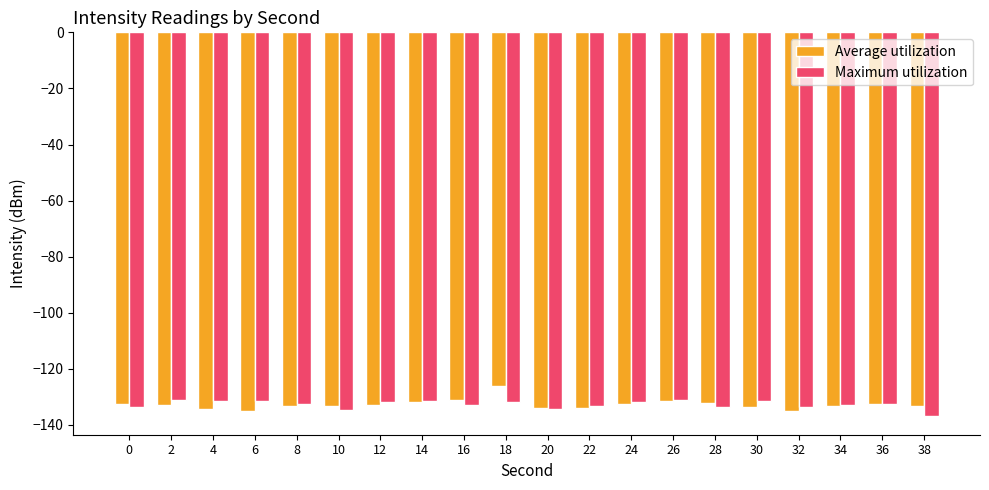

What value does the Maximum utilization series have at 10?

-134.7